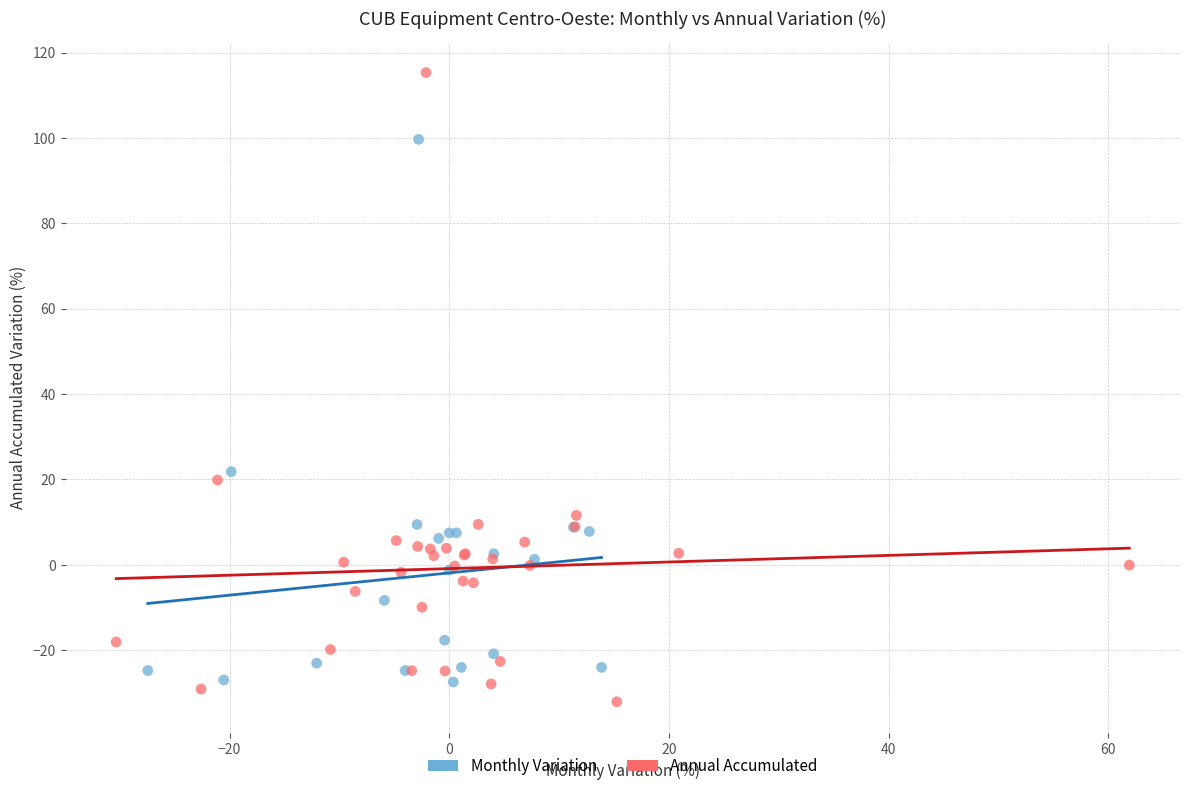

Which series has the largest Y range (max minus min)?

Annual Accumulated